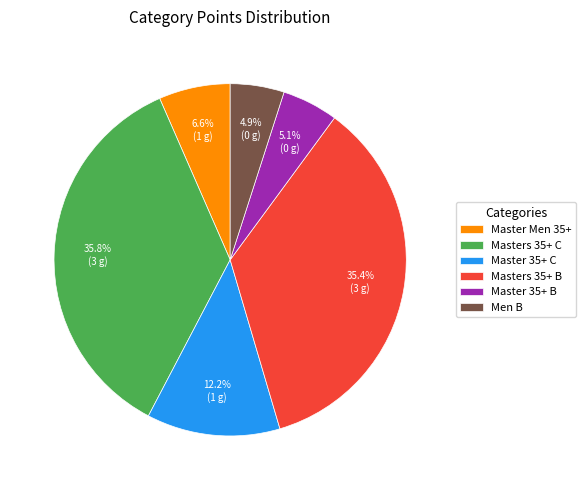

True or false: Masters 35+ C accounts for 36% of the total.

True